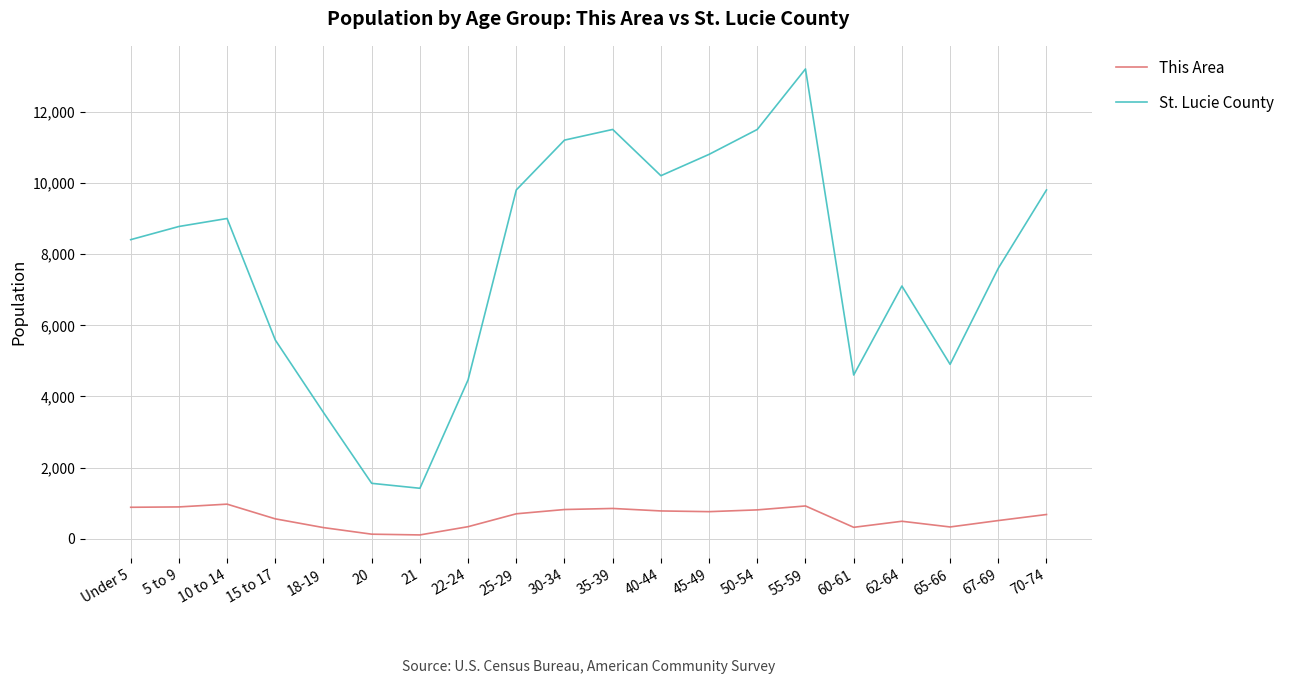

What is the difference between the maximum and minimum values in the St. Lucie County series?

11783